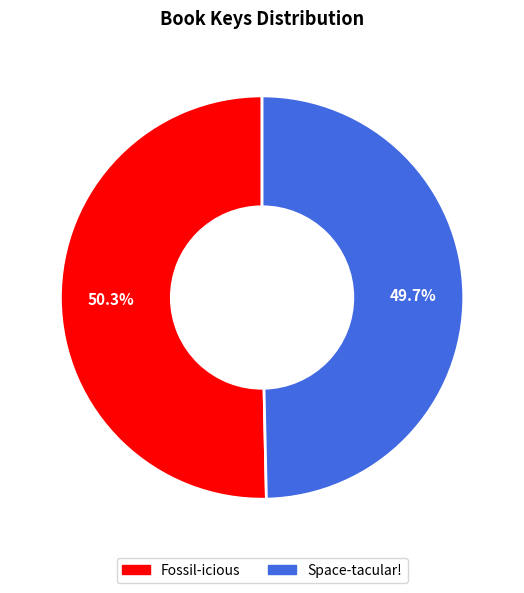

To the nearest percent, what is the average slice percentage?

50%